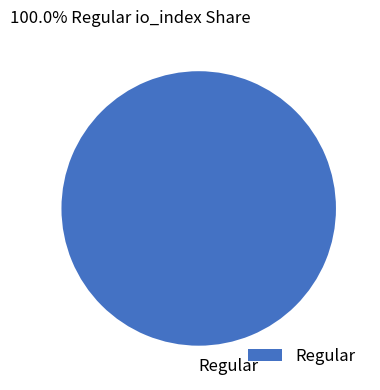

How many segments does this pie chart have?

1